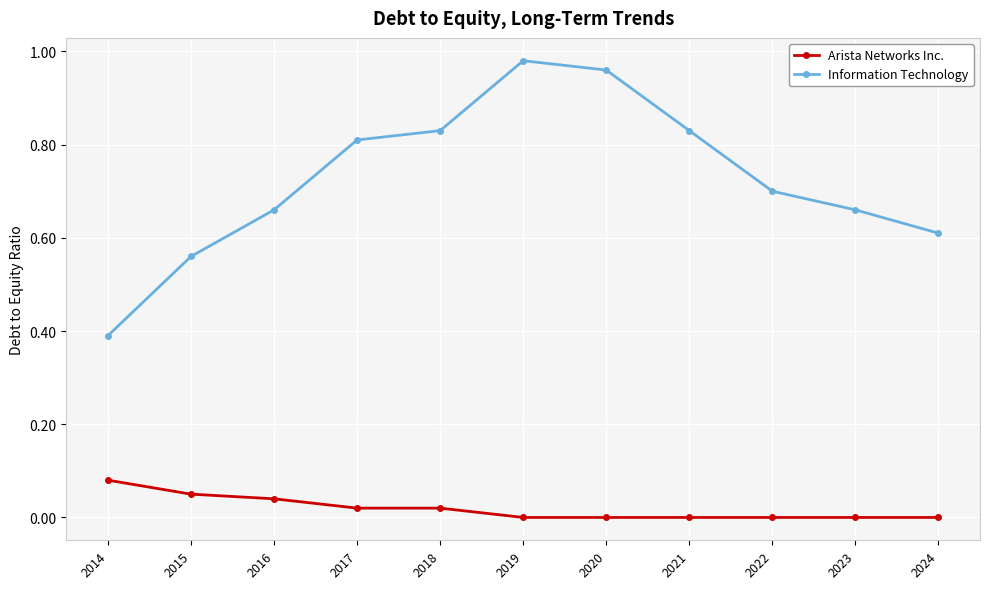

How many distinct data groups are displayed?

2